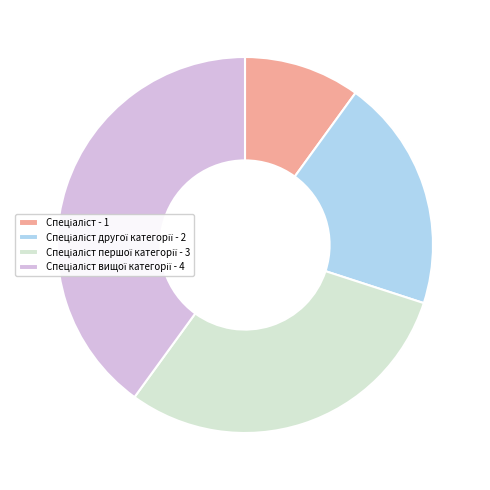

Is there a majority slice in this chart?

No